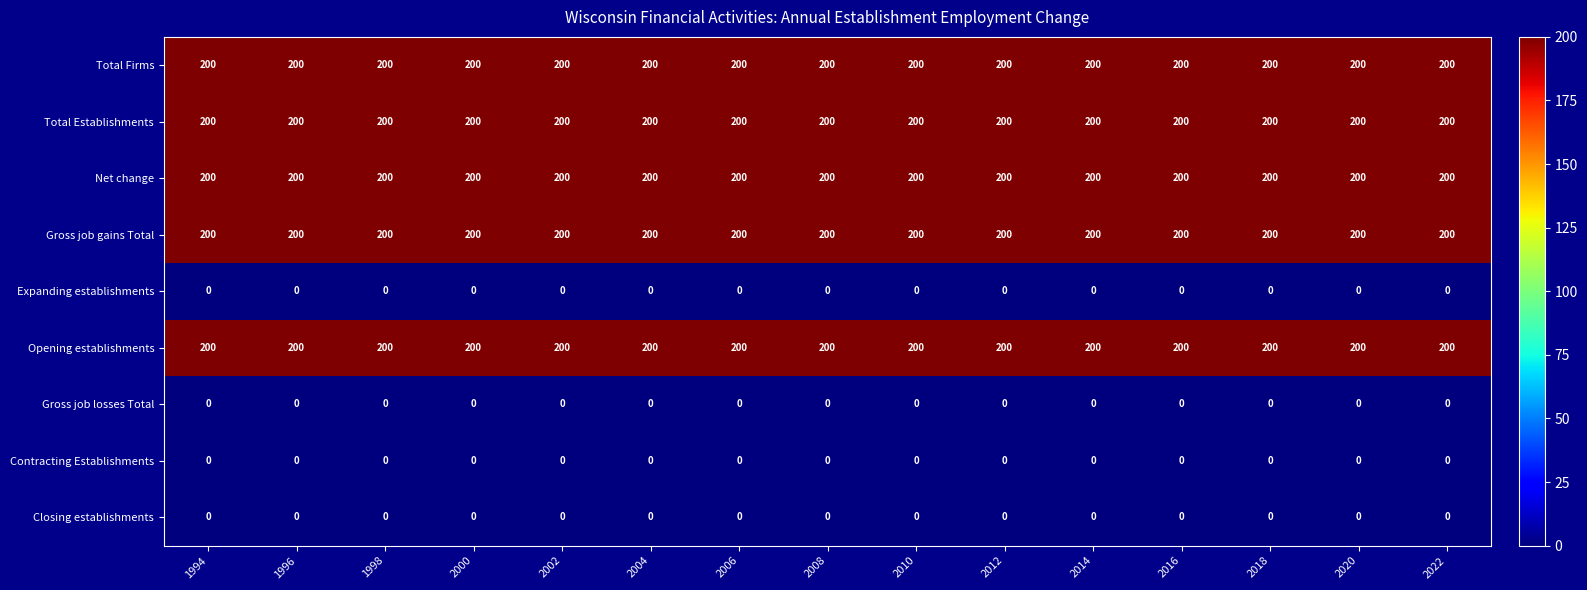

The Net change series shows 200 at 1996. True or false?

True